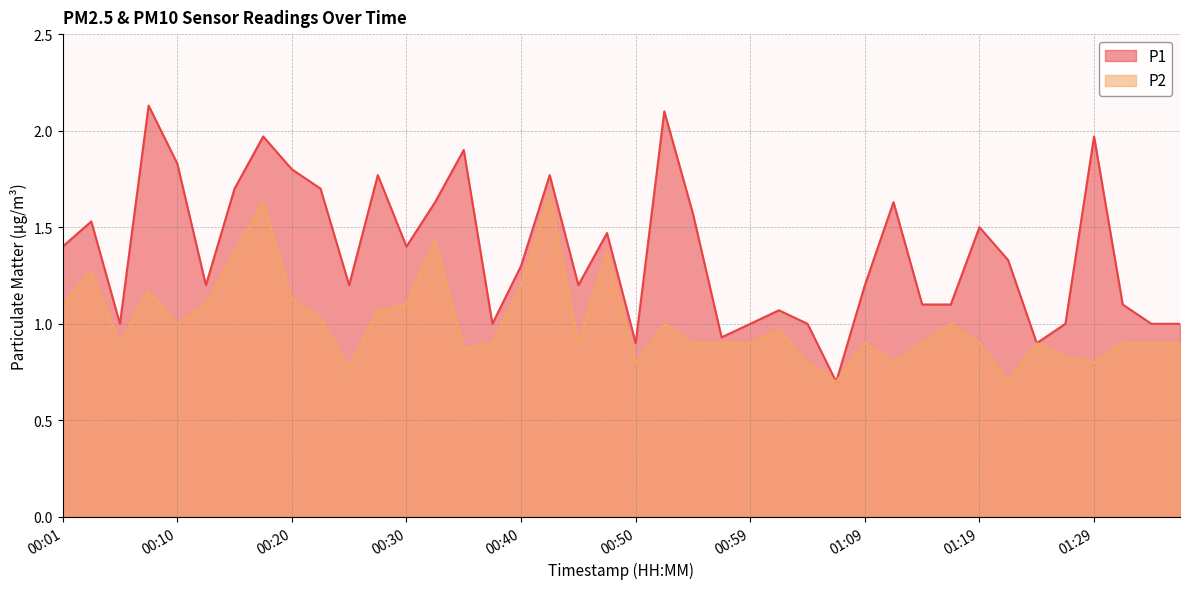

Where is the first local maximum for P2?

00:03